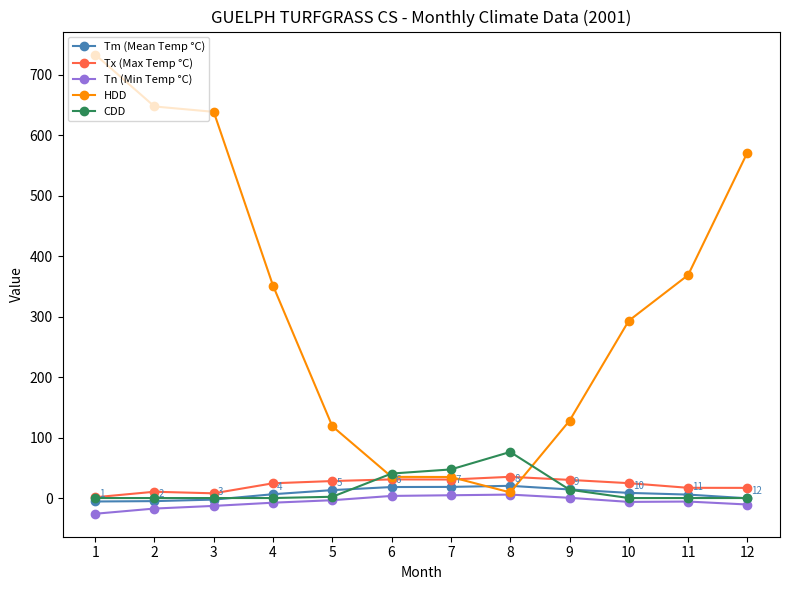

What is the average value of the Tn (Min Temp °C) series?

-6.4